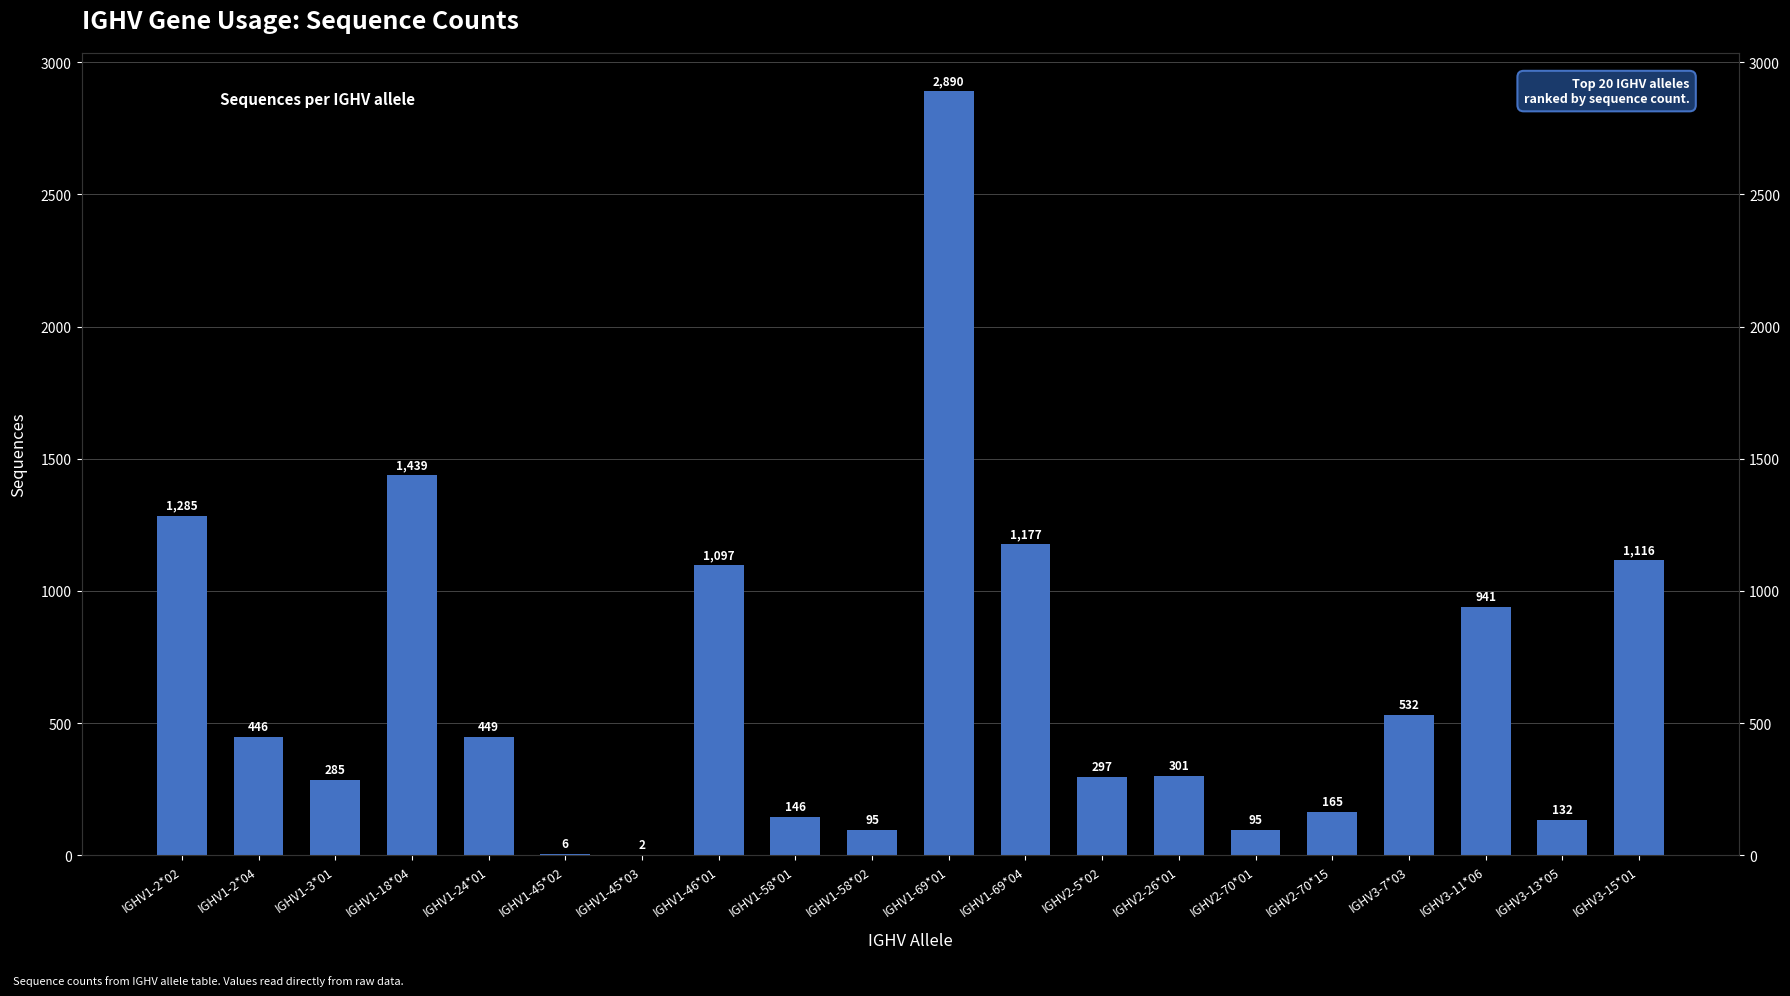

What is the value of the 13th bar from the left?

297